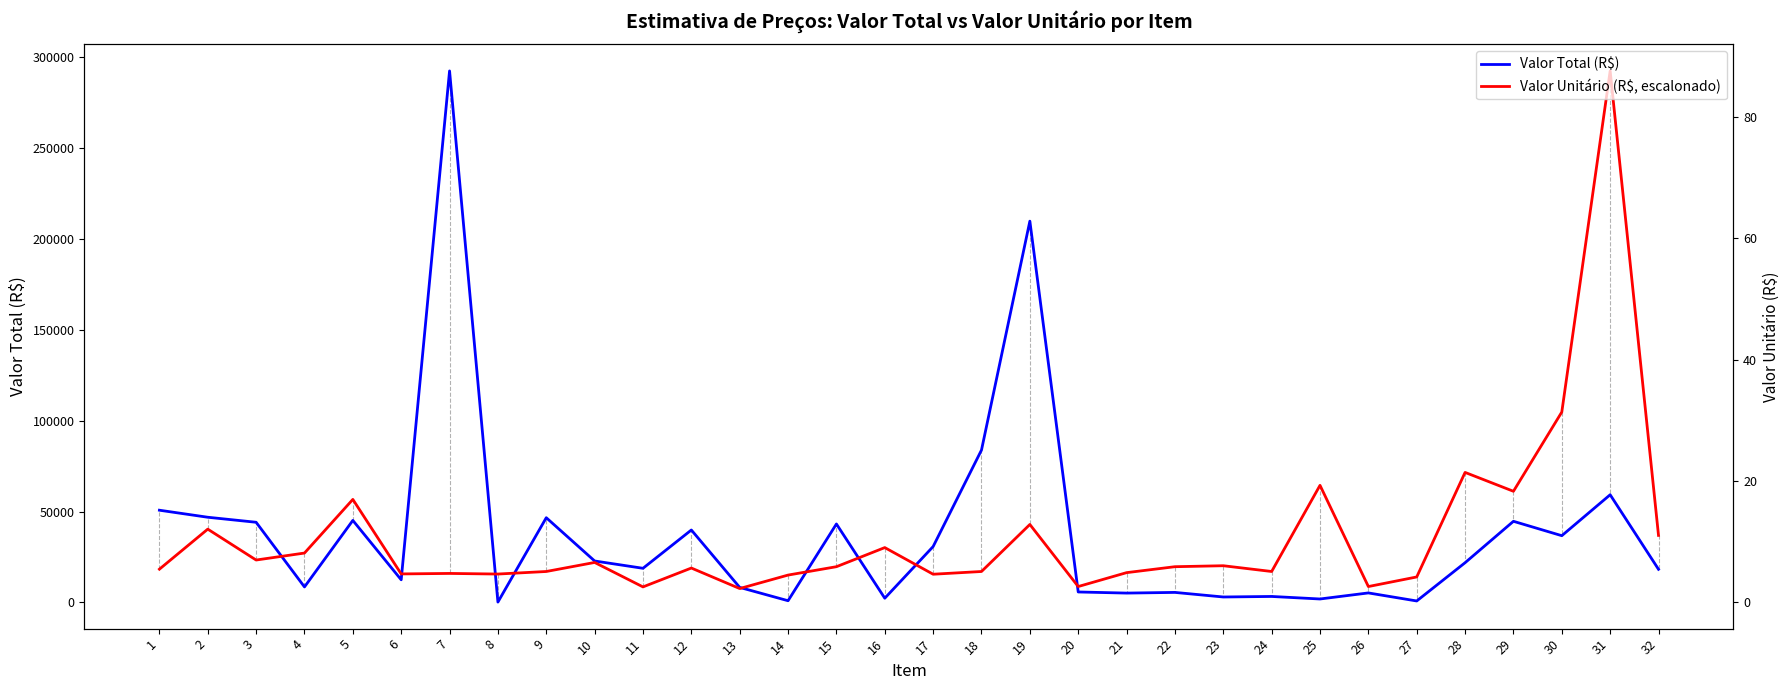

Reading left to right, what are all the values shown in this chart?

Valor Total (R$): 50727.6	46860.8	44100.0	8557.5	45125.4	12481.5	292190.0	234.5	46603.2	22822.8	18802.1	39850.9	8298.4	976.3	43164.4	2353.0	30756.0	83804.0	209618.0	5786.0	5175.8	5546.0	3030.0	3321.5	1931.0	5260.0	842.0	21868.8	44633.6	36726.3	59224.4	18249.0
Valor Unitário (R$, escalonado): 18309.8	40321.6	23345.9	27181.2	56663.7	15708.4	15975.2	15641.7	17042.5	22011.8	8571.3	18943.5	7670.8	15074.7	19677.2	30182.9	15541.7	17042.5	42889.7	8771.4	16408.8	19677.2	20210.8	17042.5	64401.2	8771.4	14040.9	71505.0	61132.8	104689.5	292190.0	36886.4